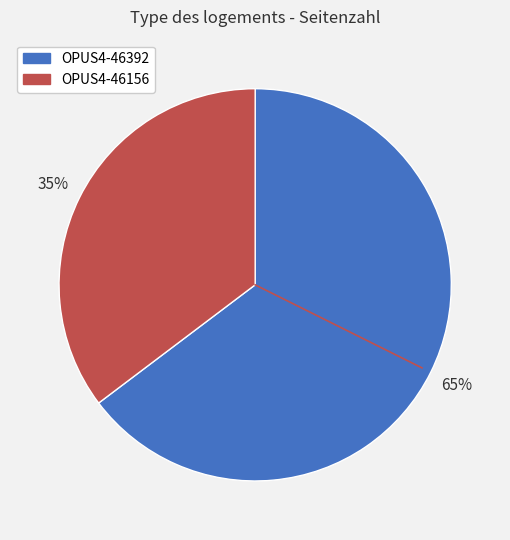

To the nearest percent, what portion does OPUS4-46156 represent?

35%